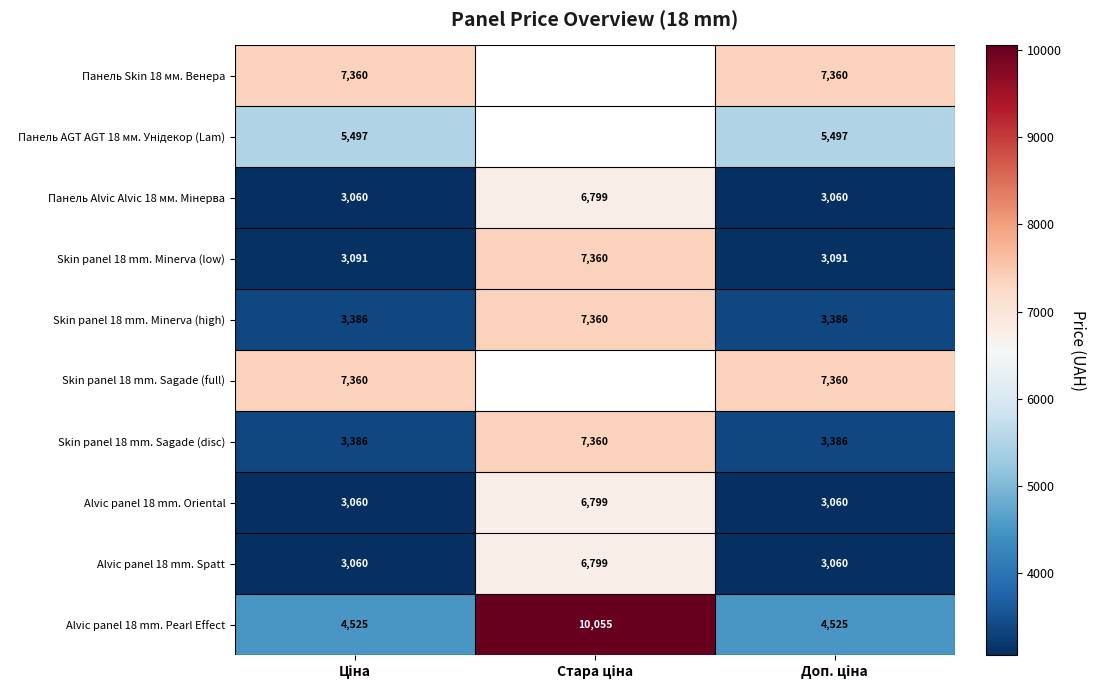

What is the highest value of the Skin panel 18 mm. Minerva (low) series?

7360.0